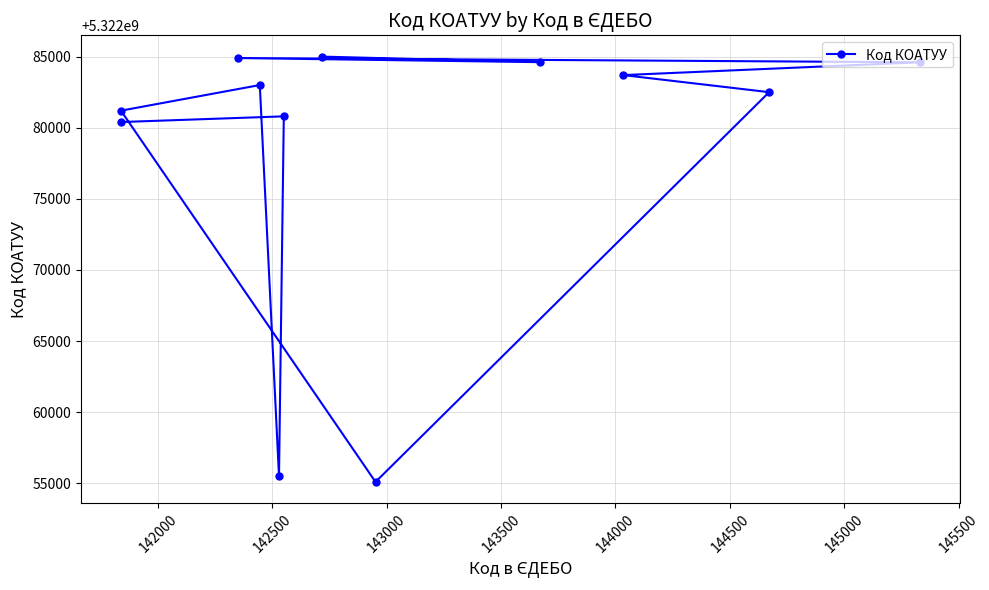

What is the difference between the maximum and minimum values?

29901